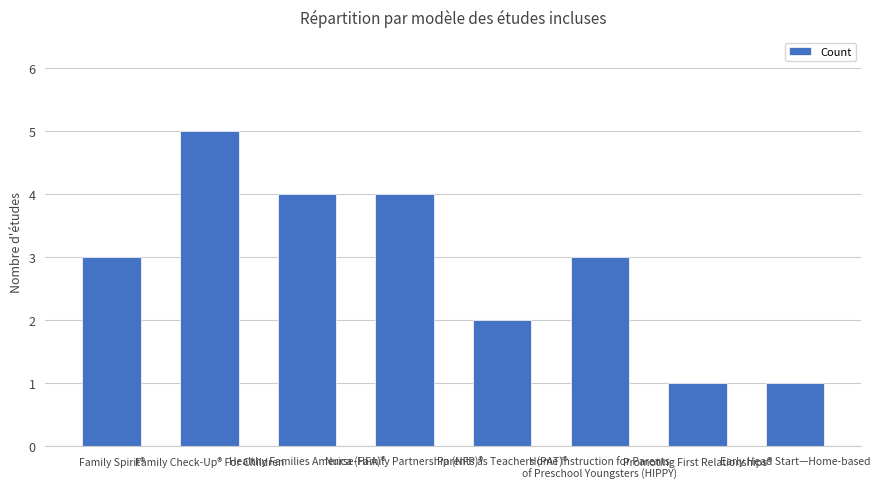

What is the label of the 4th bar from the right?

Parents as Teachers (PAT)®